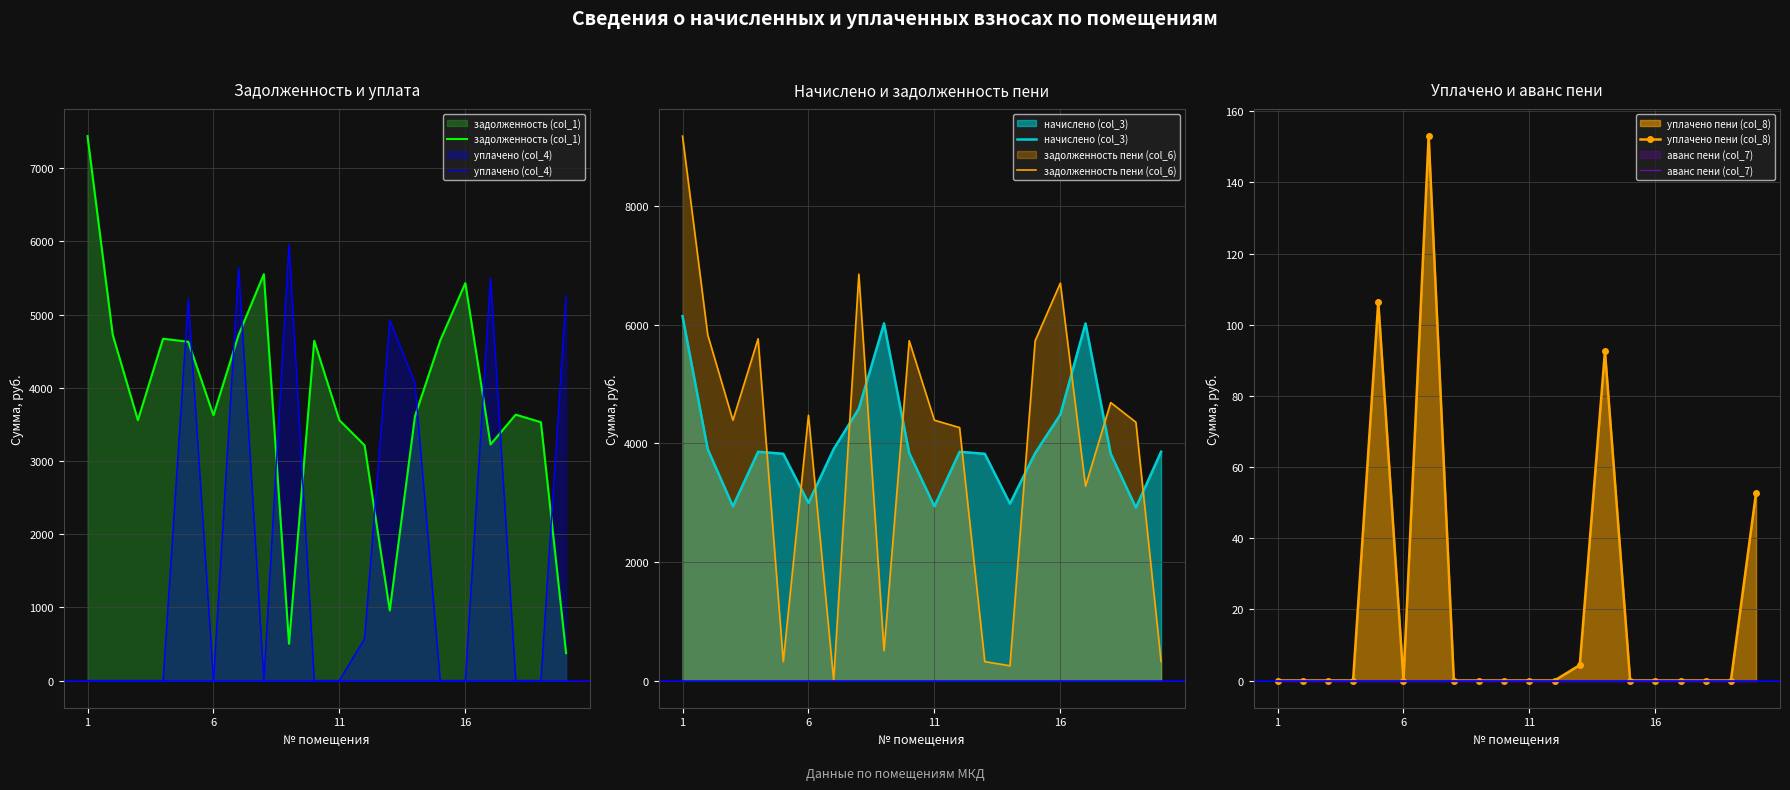

What is the difference between the second highest and second lowest values in the начислено (col_3) series?

3082.2